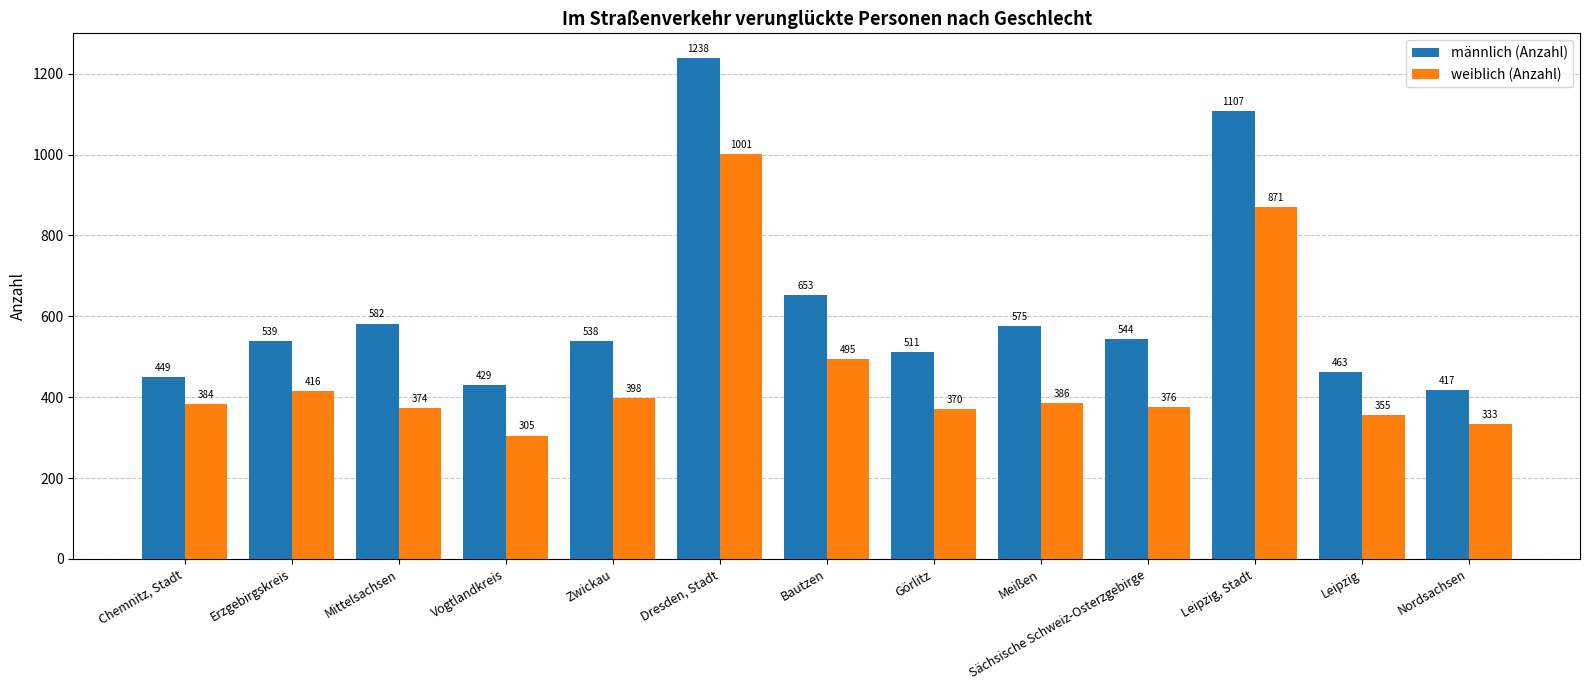

Reading left to right, transcribe all the data shown in this chart.

männlich (Anzahl): 449	539	582	429	538	1238	653	511	575	544	1107	463	417
weiblich (Anzahl): 384	416	374	305	398	1001	495	370	386	376	871	355	333